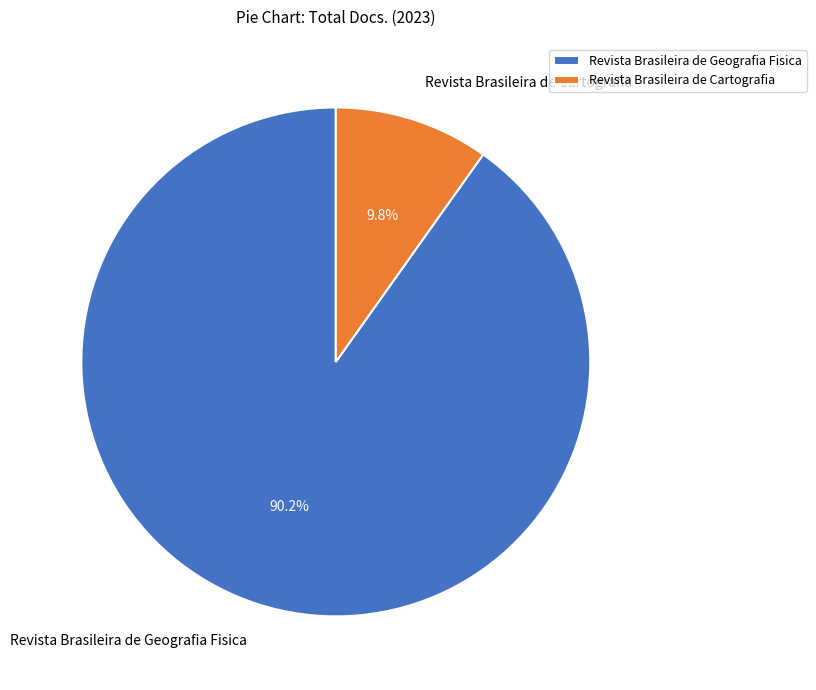

How many slices are in this pie chart?

2